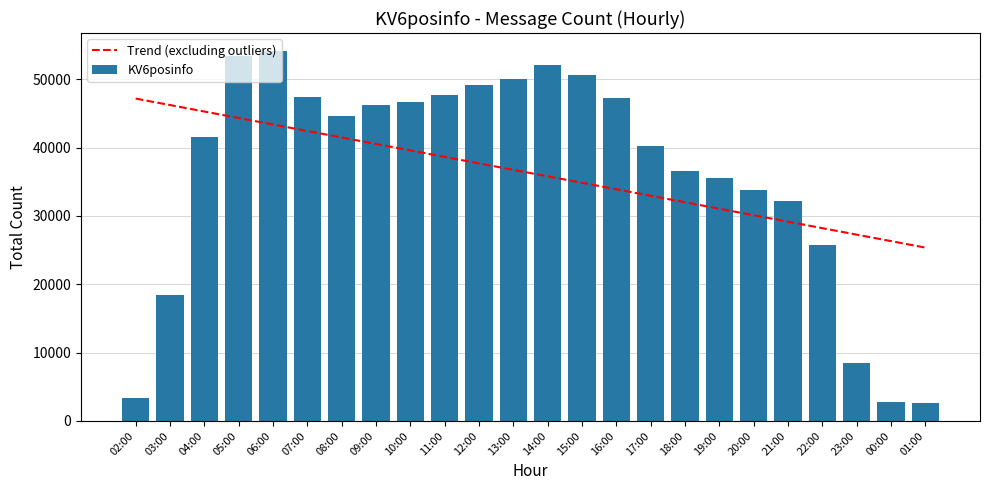

What is the value of the KV6posinfo bar at the 20th from the left?

32134